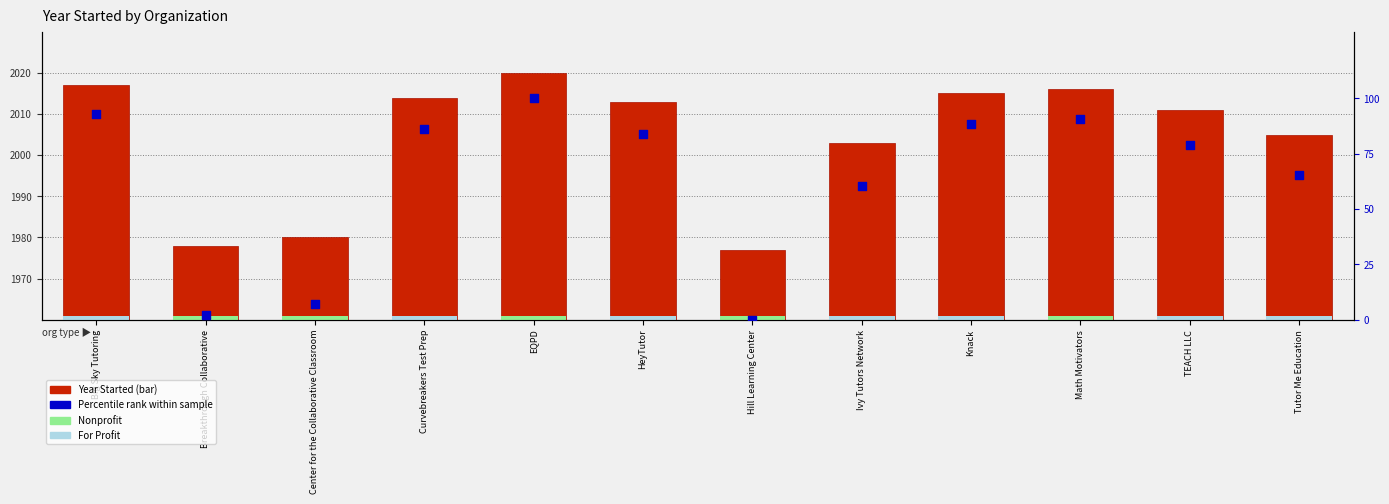

Is the value of Year Started at Curvebreakers Test Prep greater than the value of Percentile rank within orgs at Tutor Me Education?

Yes